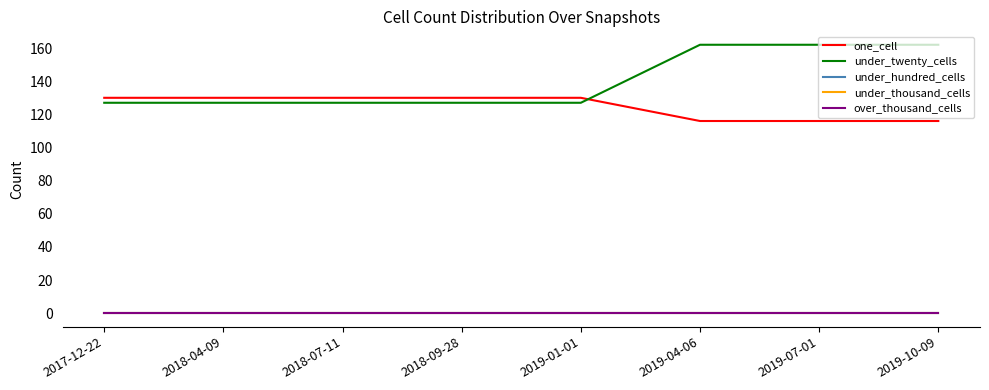

Which series has the largest total across all categories?

under_twenty_cells